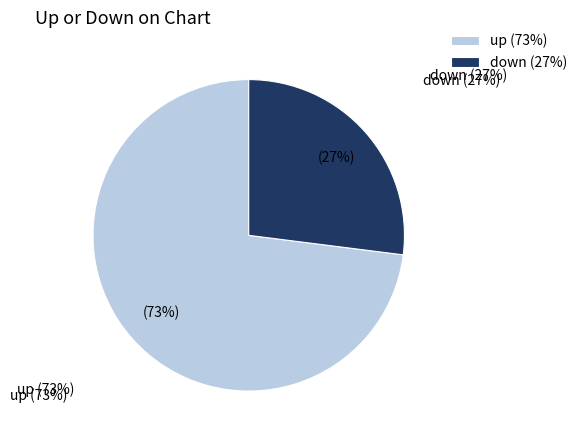

Rank the categories by value from highest to lowest.

up, down